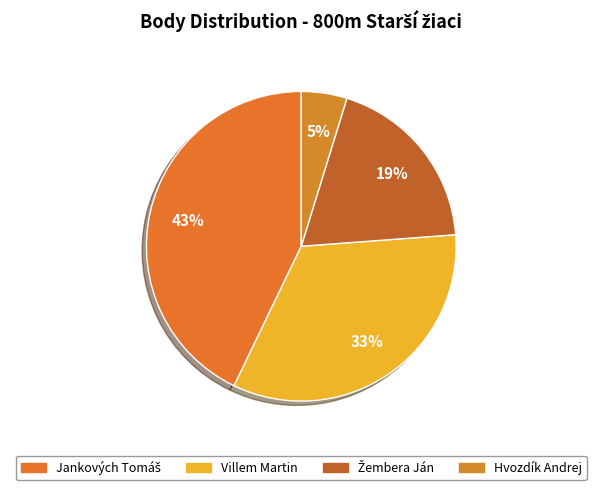

To the nearest percent, what is the difference between the largest and smallest slice percentages?

38%